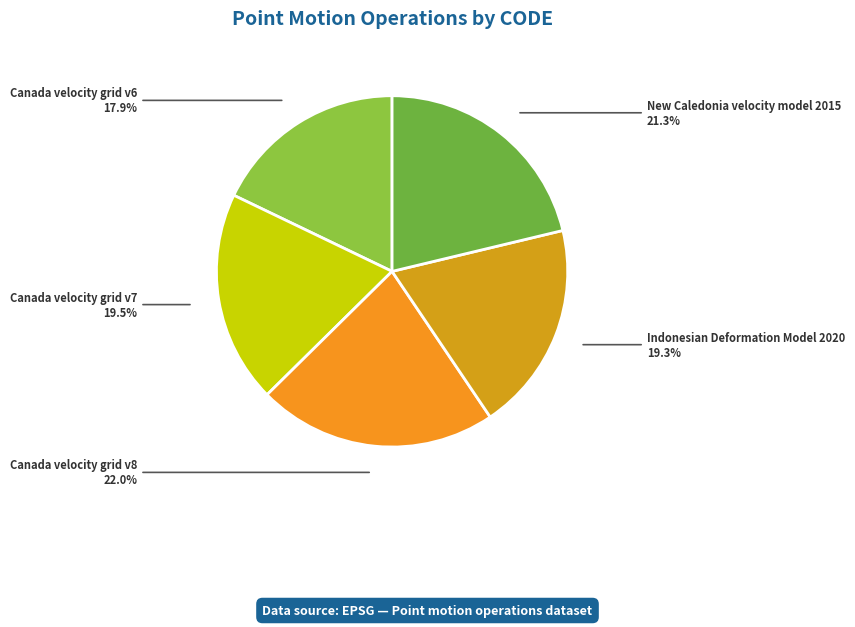

The Canada velocity grid v8 slice represents 30% of the pie. True or false?

False